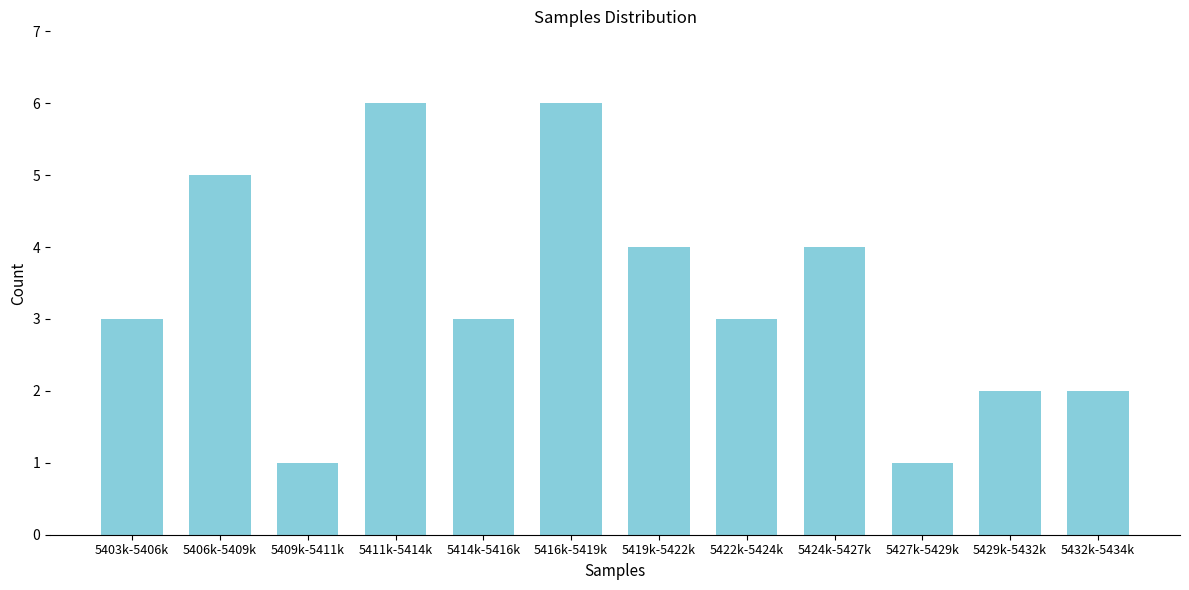

Reading left to right, transcribe all the data shown in this chart.

5403k-5406k=3	5406k-5409k=5	5409k-5411k=1	5411k-5414k=6	5414k-5416k=3	5416k-5419k=6	5419k-5422k=4	5422k-5424k=3	5424k-5427k=4	5427k-5429k=1	5429k-5432k=2	5432k-5434k=2